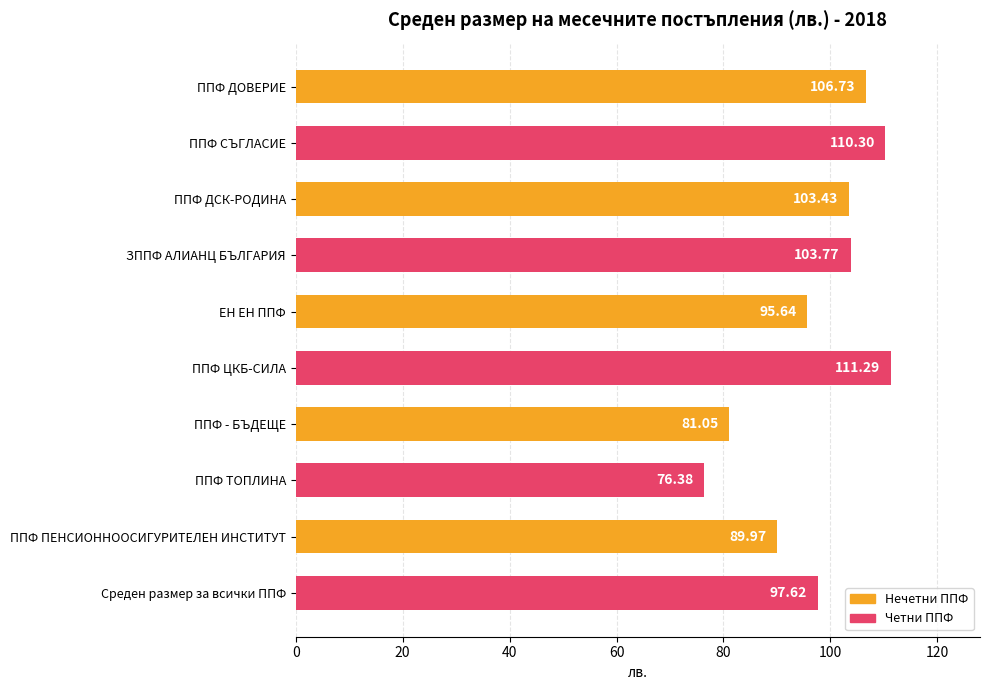

What is the difference between the maximum and minimum values?

34.9